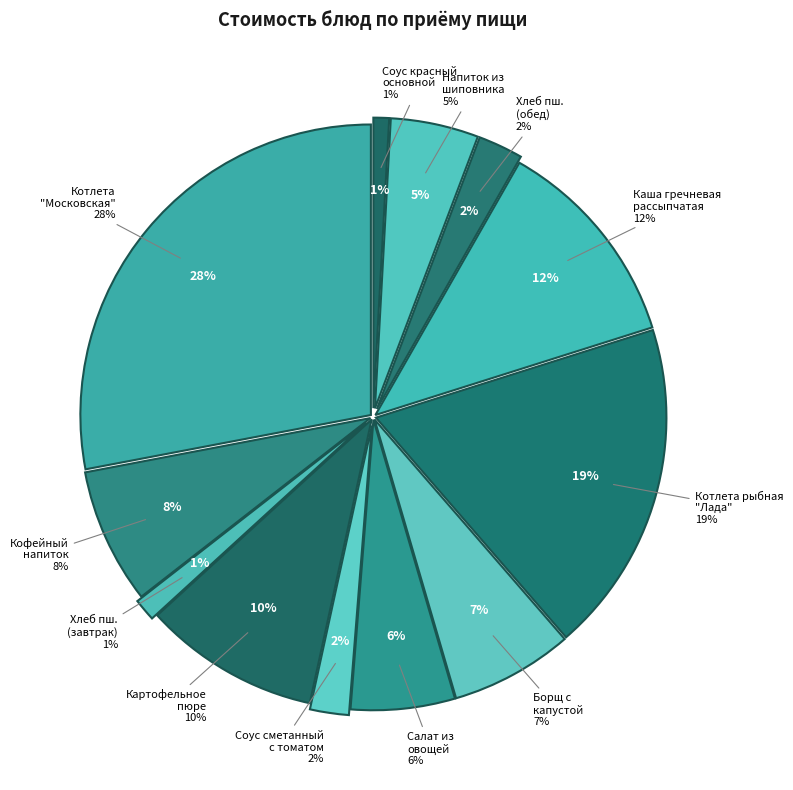

To the nearest percent, what percentage of the pie is Соус красный основной?

1%